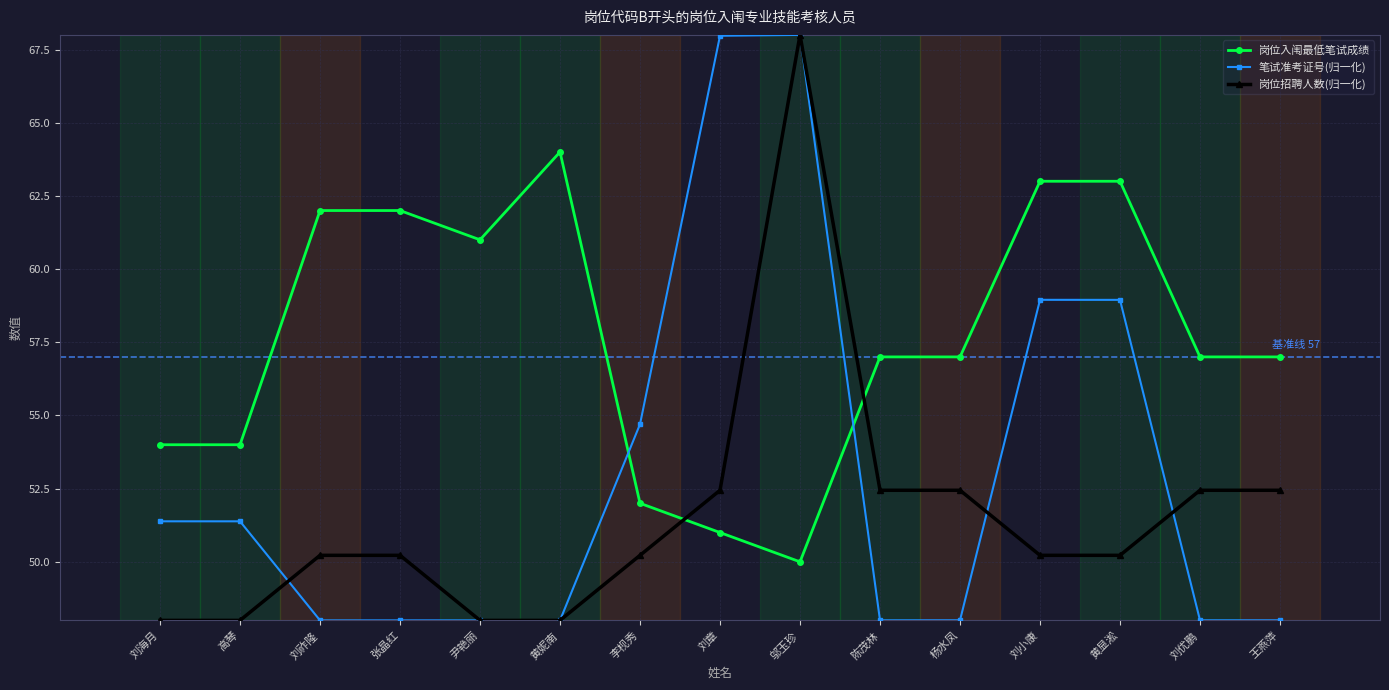

What are all the series names shown in the legend?

岗位入闱最低笔试成绩, 笔试准考证号(归一化), 岗位招聘人数(归一化)